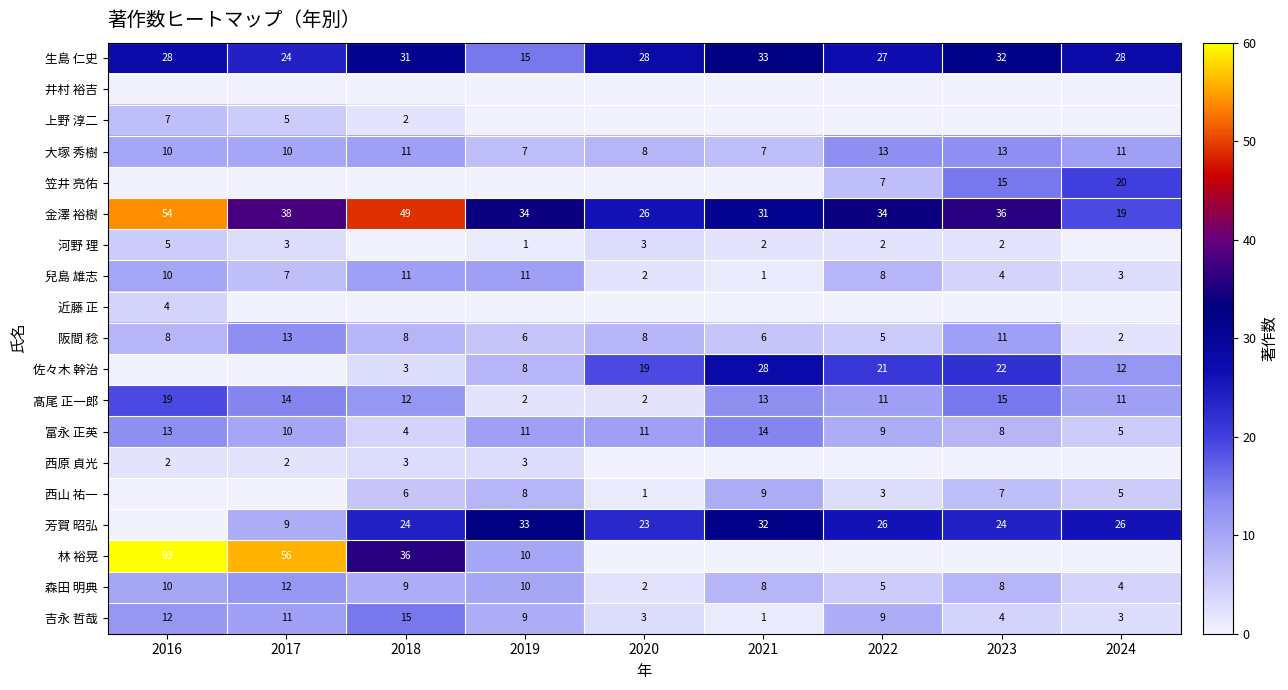

Is it true that 金澤 裕樹 equals 36 at 2023?

True